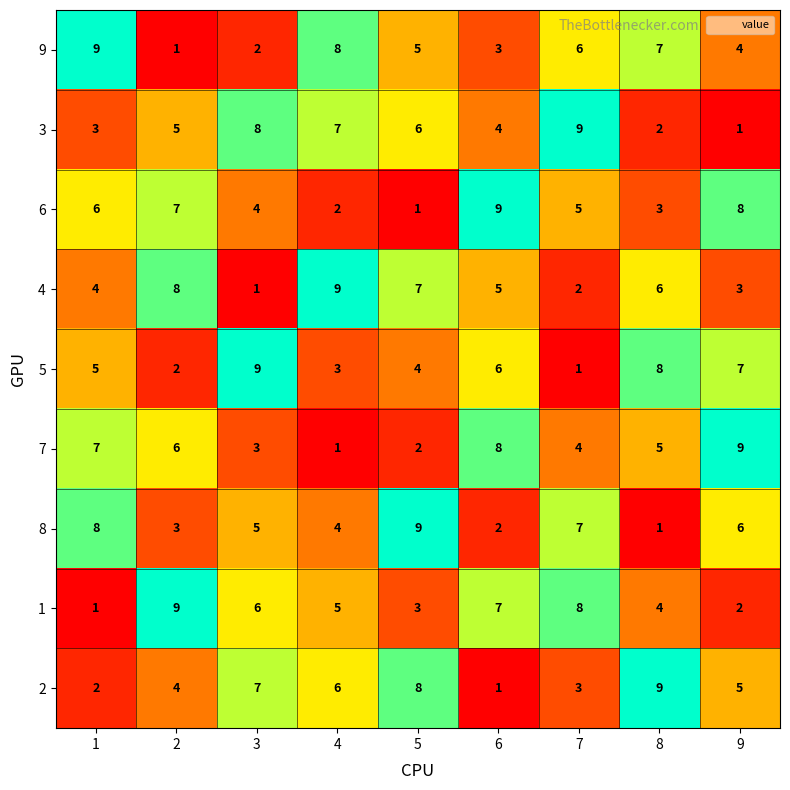

At 7, list the series in order from smallest to largest.

5, 4, 2, 7, 6, 9, 8, 1, 3